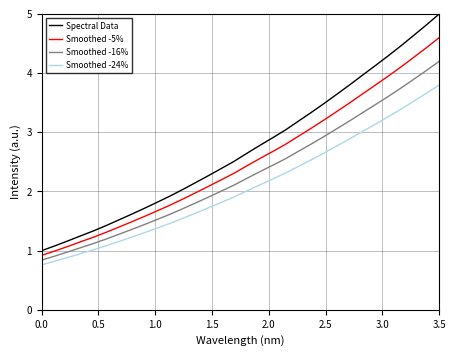

True or false: Spectral Data and Smoothed -16% cross at least once.

False